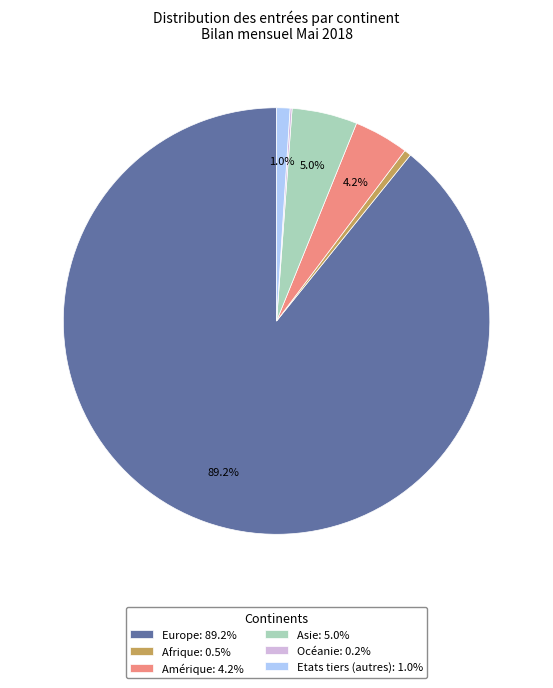

What portion of the pie excludes Amérique: 4.2%?

95.8%